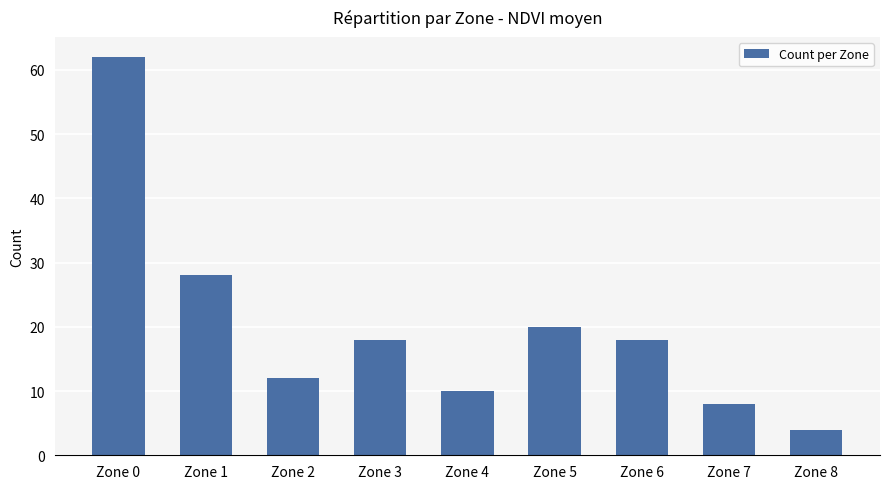

What is the difference between the second highest and second lowest values?

20